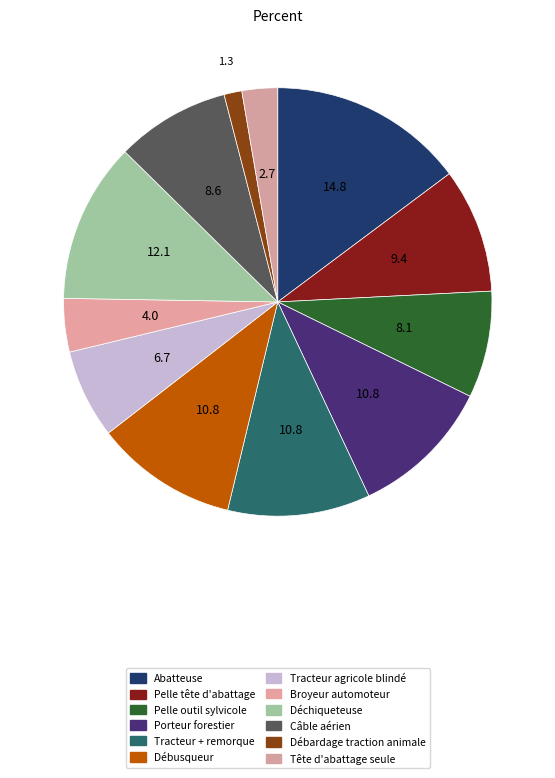

Is it true that Débusqueur is 11% of the pie?

True